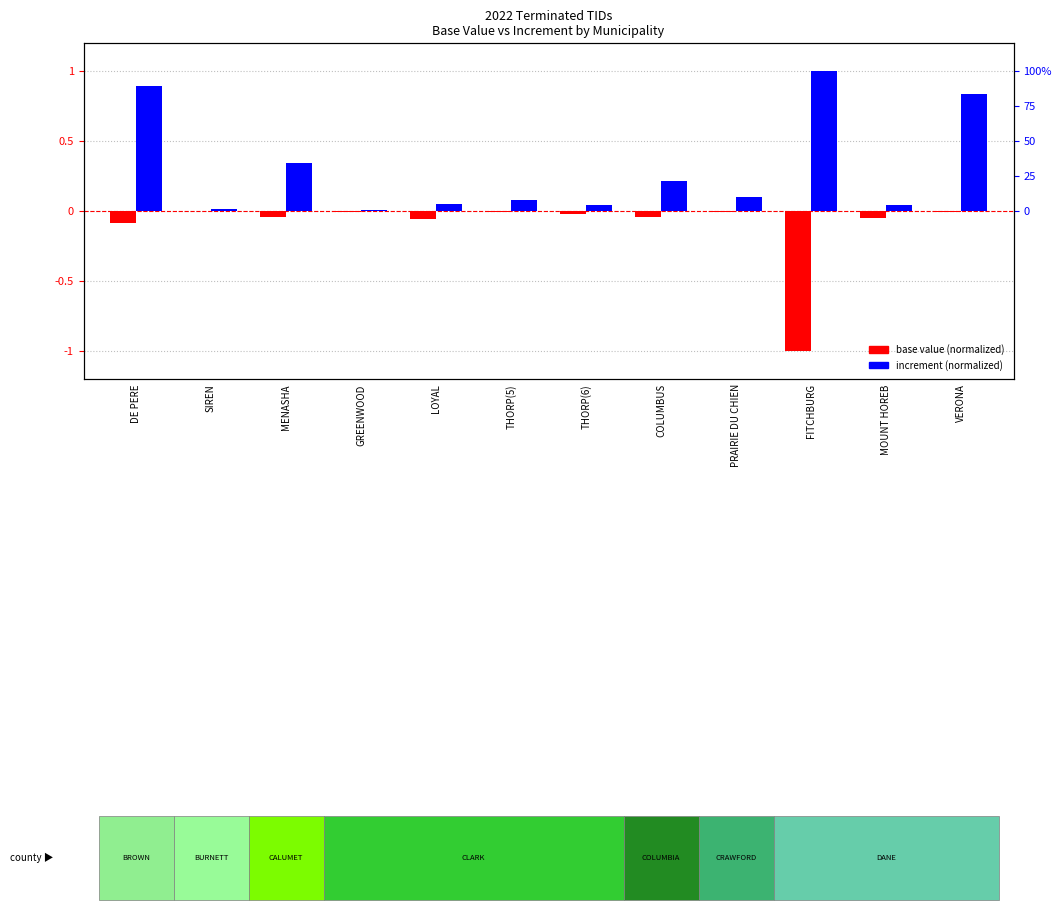

True or false: Base Value (normalized) has a value of -0.0 at GREENWOOD.

False